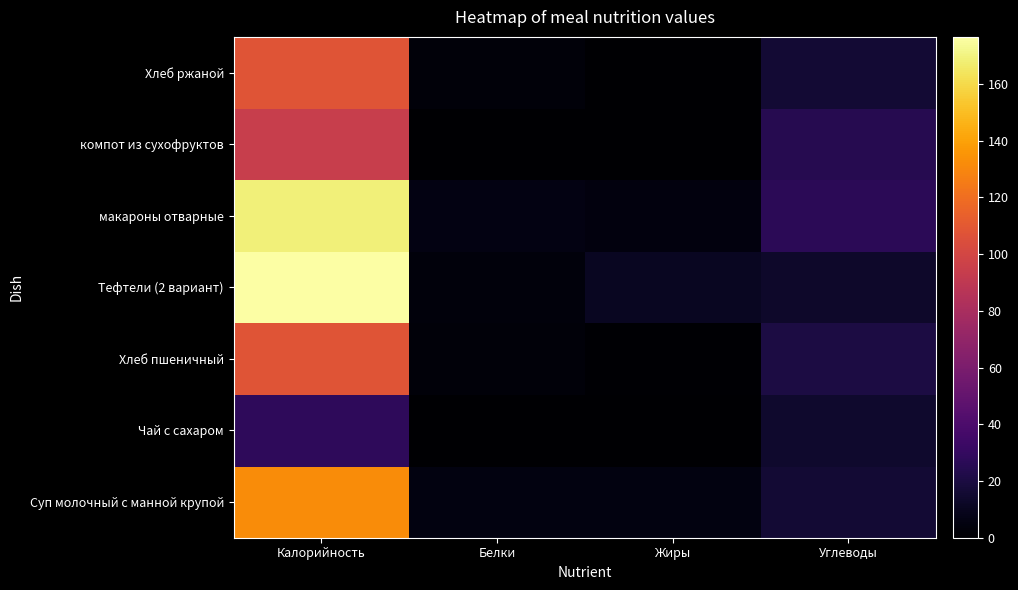

Reading left to right, extract all data points from this chart.

Суп молочный с манной крупой: Калорийность=132.2	Белки=5.2	Жиры=5.1	Углеводы=16.4
Чай с сахаром: Калорийность=28.0	Белки=0.2	Жиры=0.0	Углеводы=14.0
Хлеб пшеничный: Калорийность=108.0	Белки=3.0	Жиры=1.2	Углеводы=20.1
Тефтели (2 вариант): Калорийность=176.6	Белки=4.0	Жиры=10.6	Углеводы=13.6
макароны отварные: Калорийность=168.4	Белки=5.5	Жиры=4.2	Углеводы=26.4
компот из сухофруктов: Калорийность=94.2	Белки=0.0	Жиры=0.0	Углеводы=24.8
Хлеб ржаной: Калорийность=108.0	Белки=2.8	Жиры=0.4	Углеводы=16.4